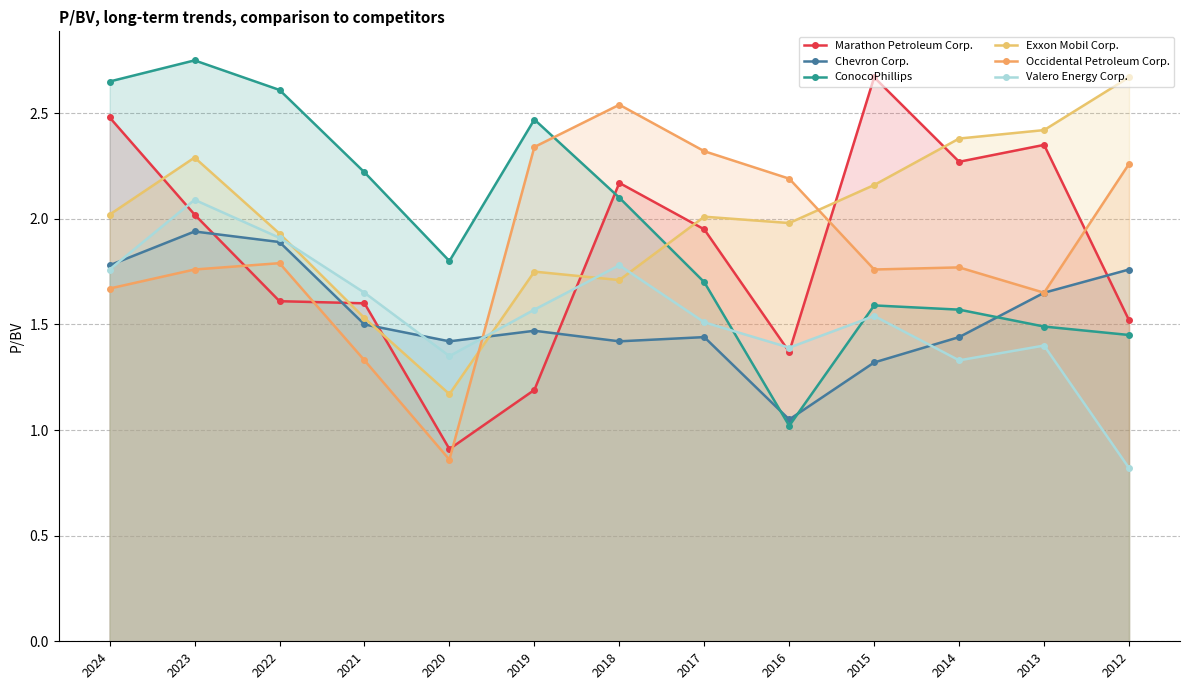

List the labels in order of Occidental Petroleum Corp. value, smallest first.

2020, 2021, 2013, 2024, 2023, 2015, 2014, 2022, 2016, 2012, 2017, 2019, 2018